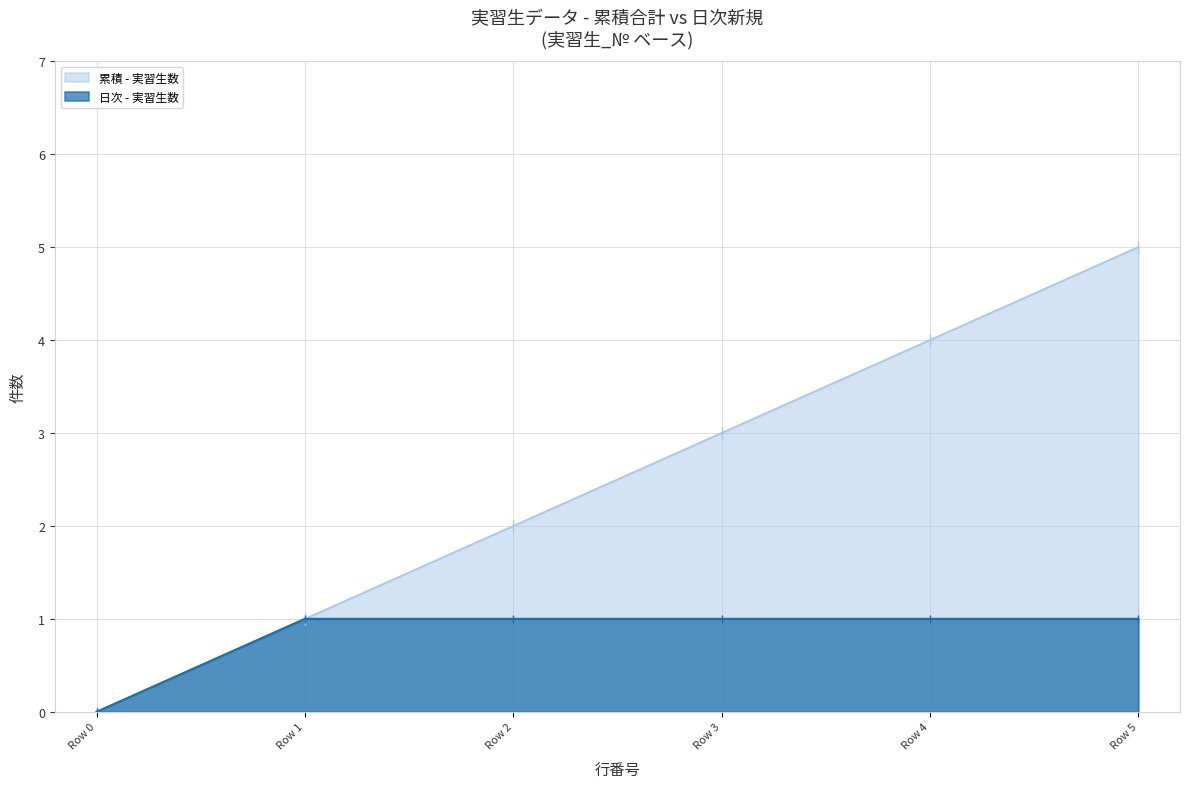

How many series are shown in this chart?

2